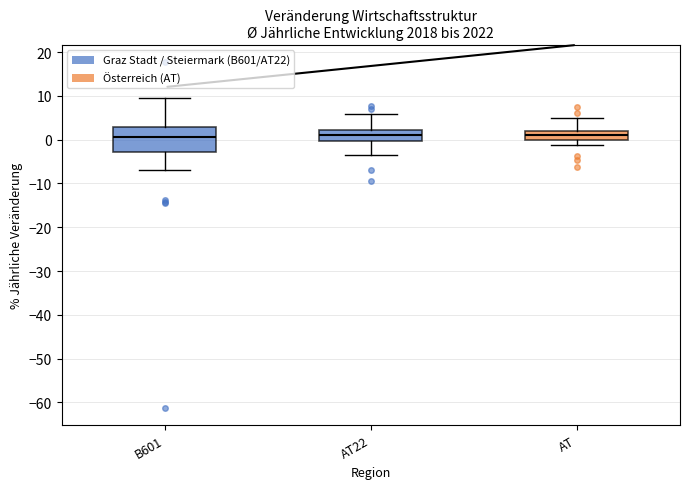

Comparing the boxes themselves (not the whiskers), which one is the tallest?

B601